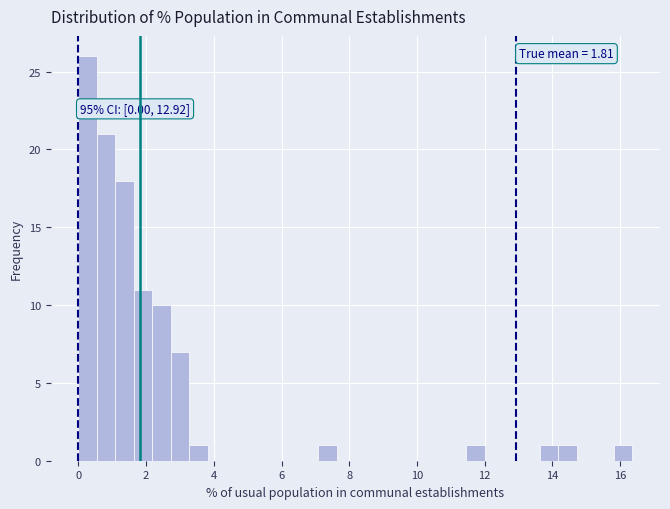

Around what value on the x-axis is the tallest bar? Give the approximate position of its centre, as read against the axis.

0.2